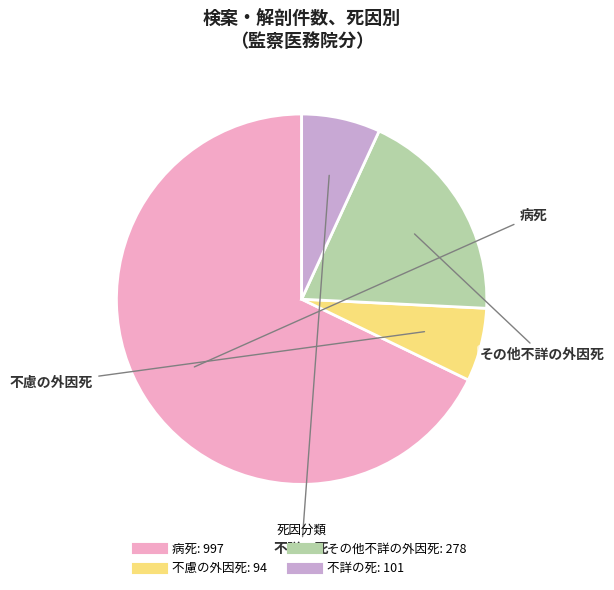

Is it true that その他不詳の外因死 is 5% of the pie?

False